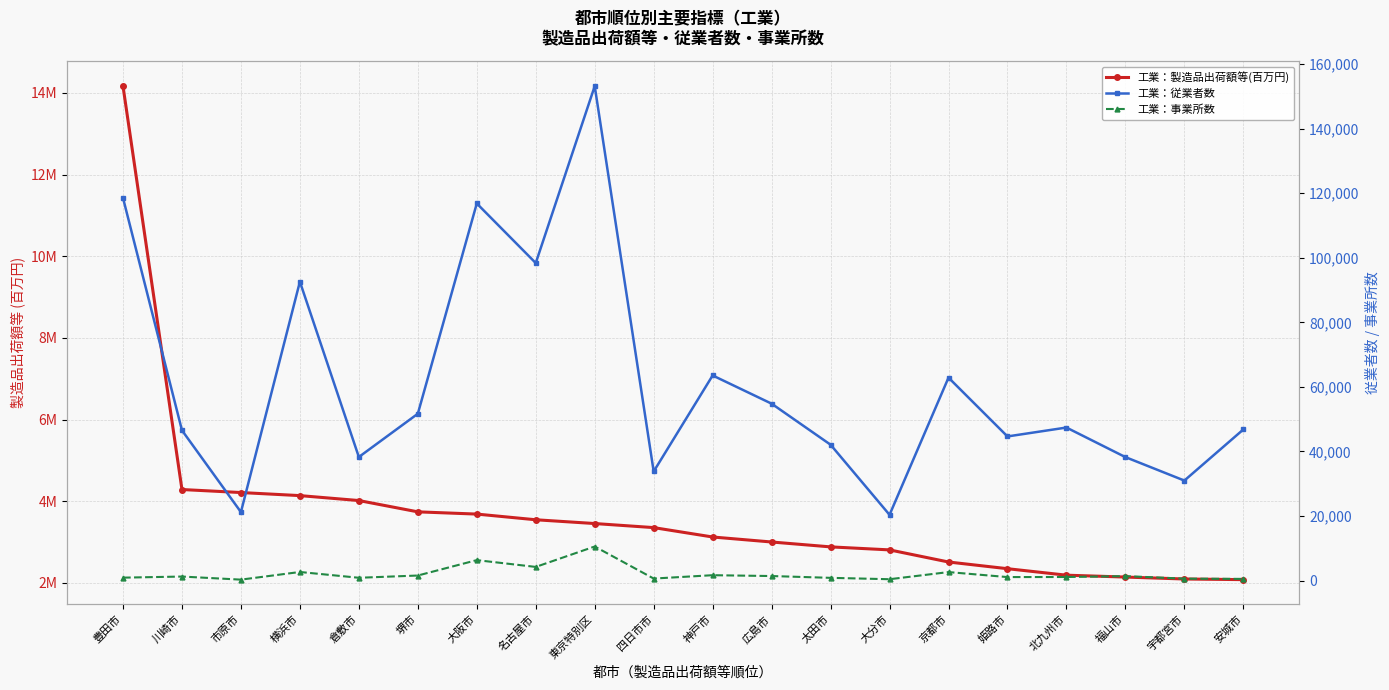

At 神戸市, list the series in order from largest to smallest.

工業：製造品出荷額等(百万円), 工業：従業者数, 工業：事業所数